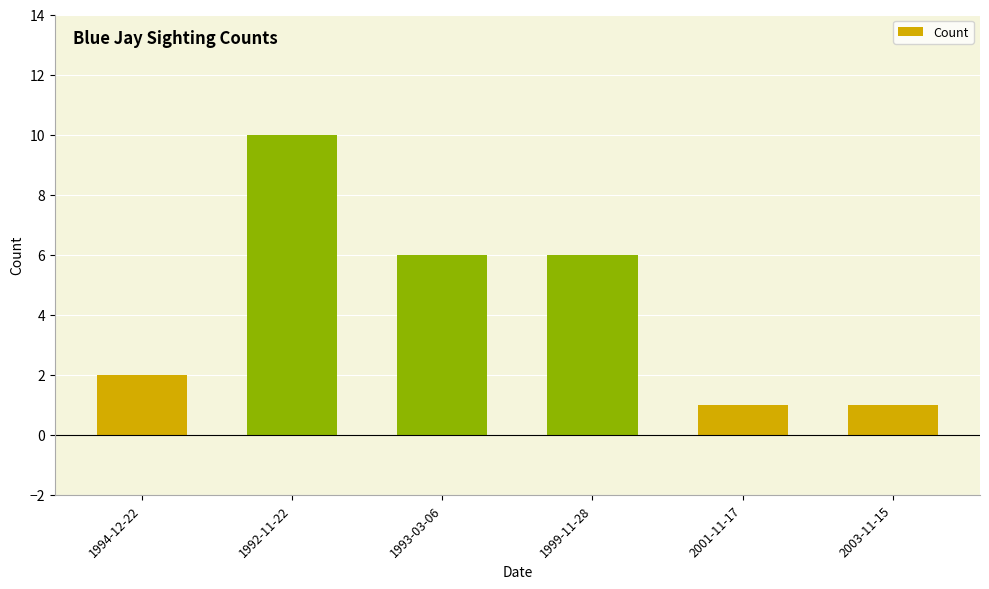

What is the value of the 3rd bar from the left?

6